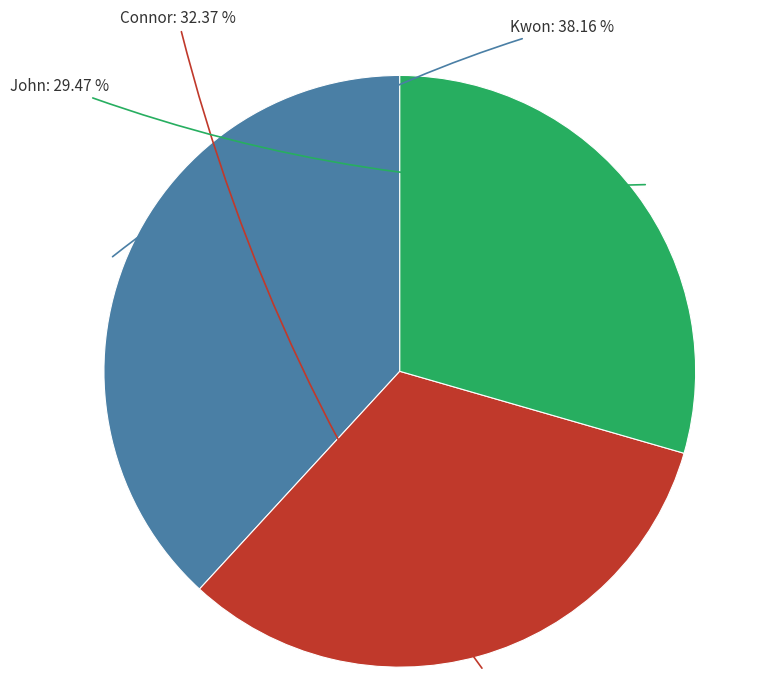

What is the total percentage of Kwon and Connor?

70.5%